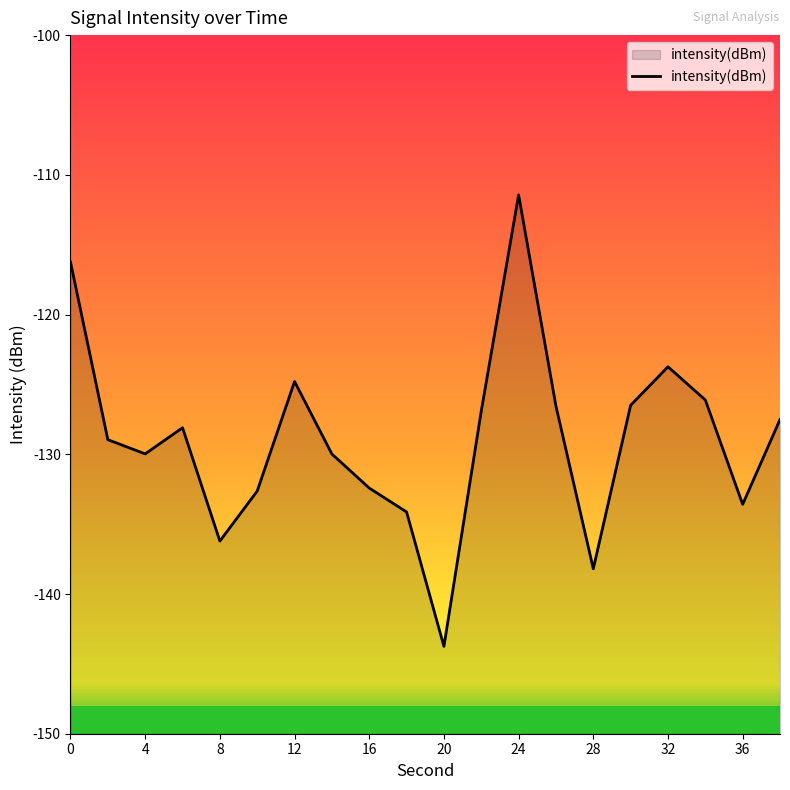

How many values exceed -128?

9